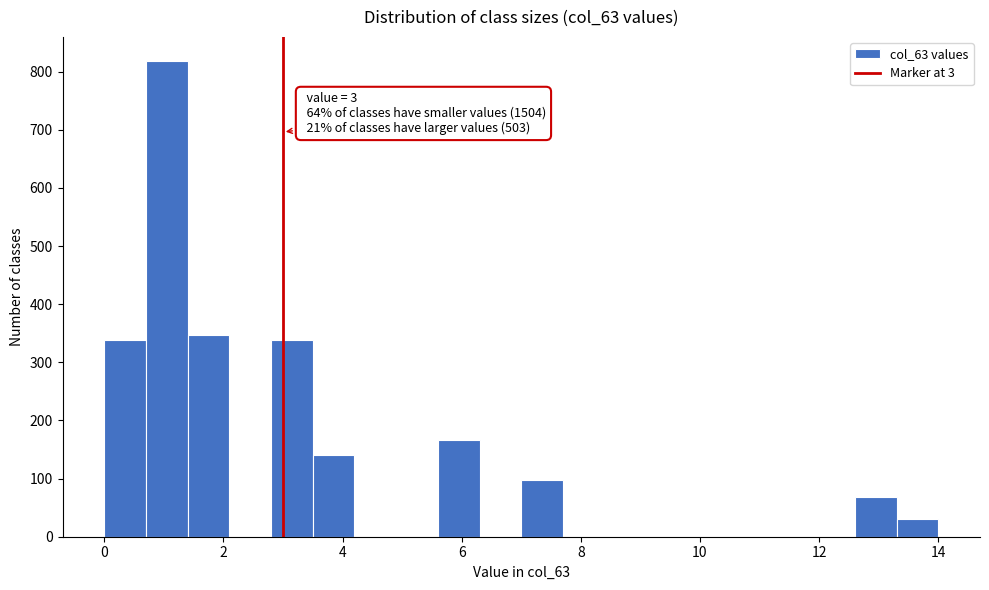

Read against the x-axis, roughly where is the centre of the tallest bar?

1.0